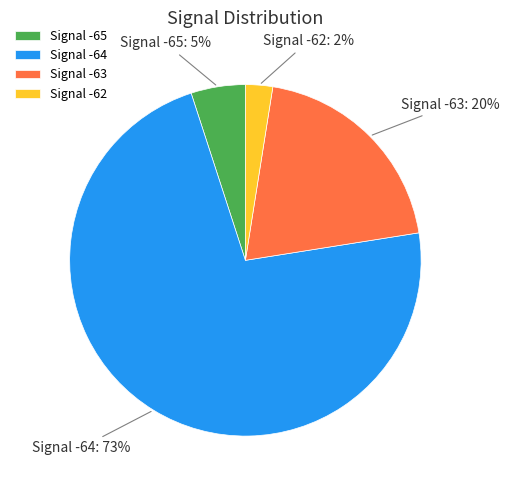

To the nearest percent, what is the average slice percentage?

25%